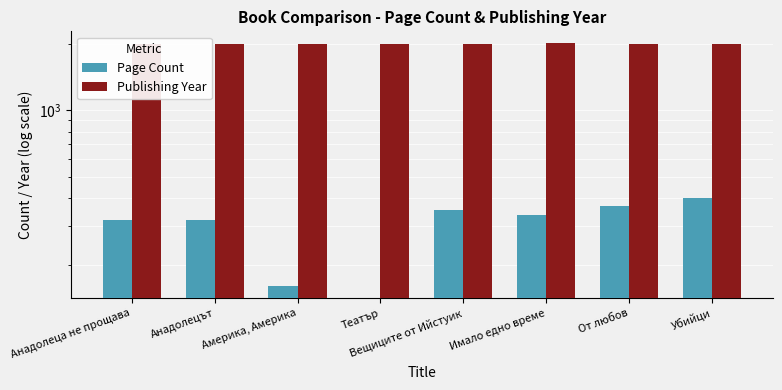

At which label does Publishing Year first exceed 1999?

Анадолеца не прощава